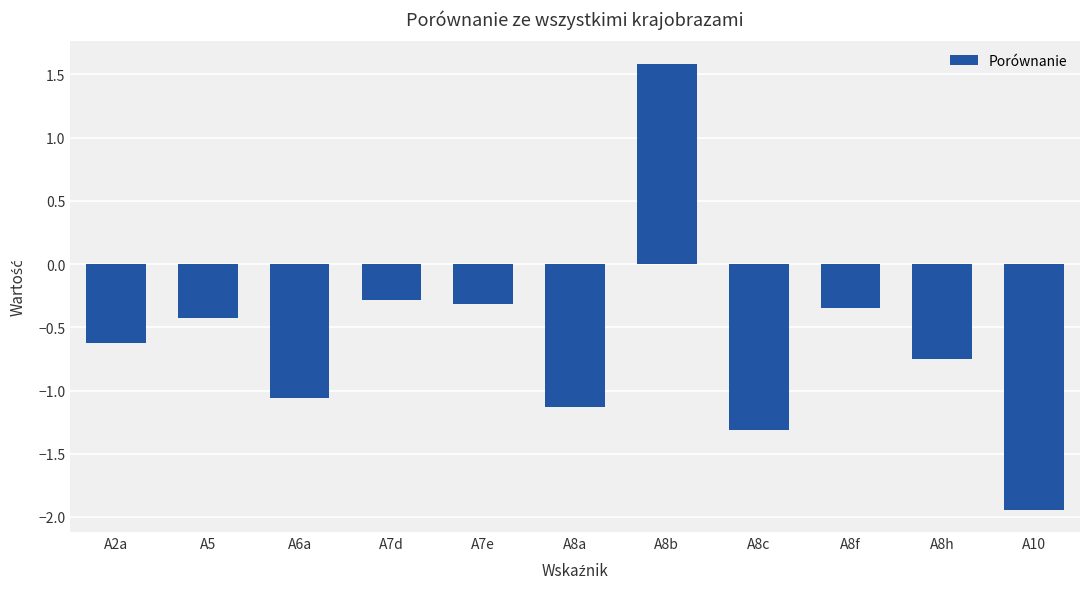

True or false: the data shows -1.0 at A2a.

False